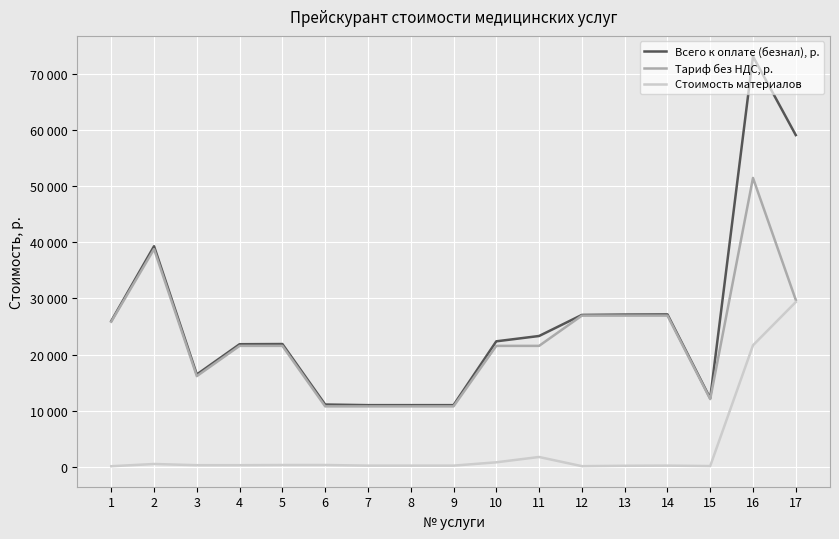

What are all the series names shown in the legend?

Всего к оплате (безнал), р., Тариф без НДС, р., Стоимость материалов